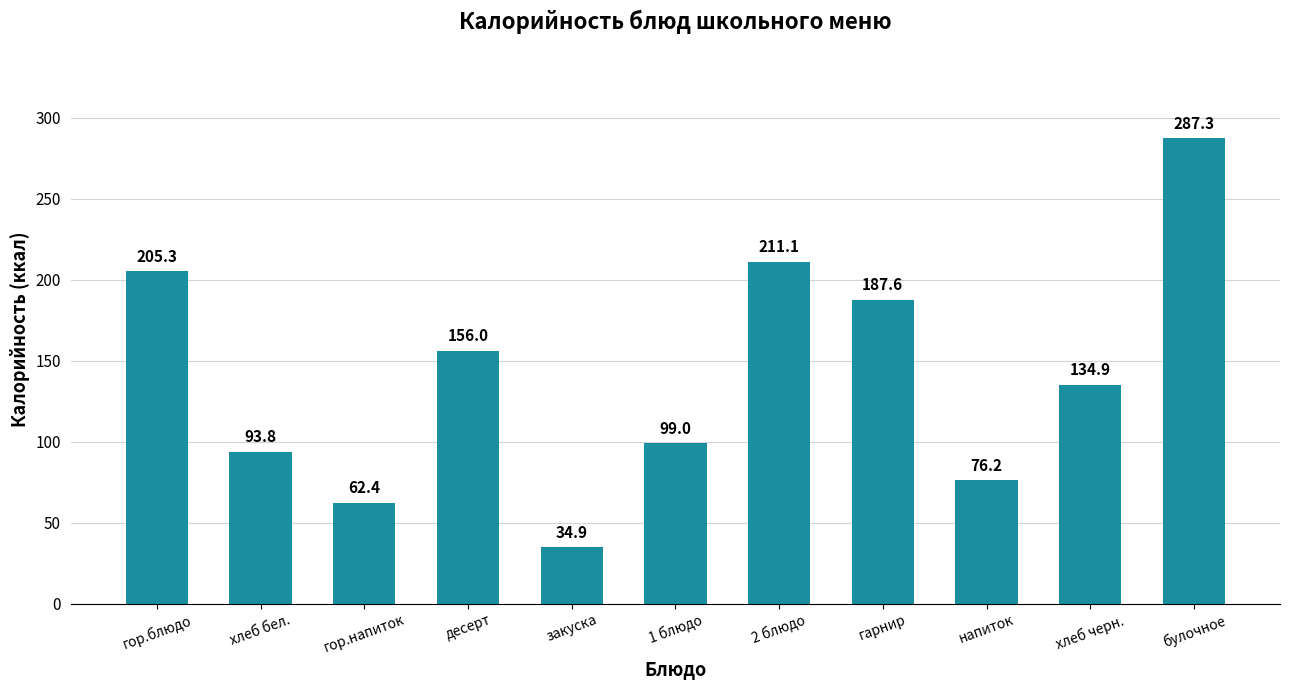

Which has a higher value, 2 блюдо or напиток?

2 блюдо